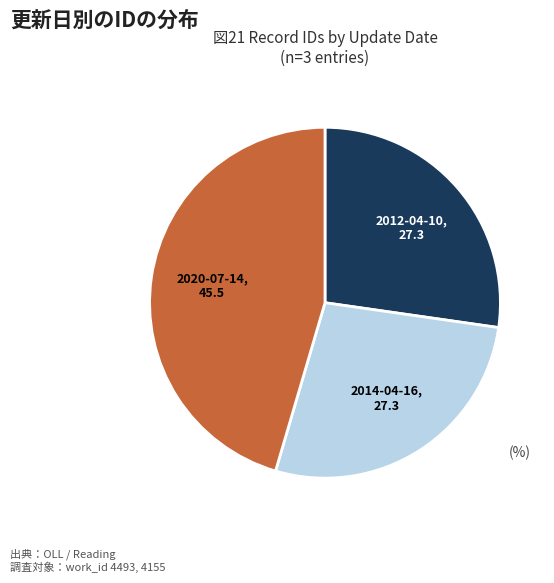

Which slice is the largest?

2020-07-14